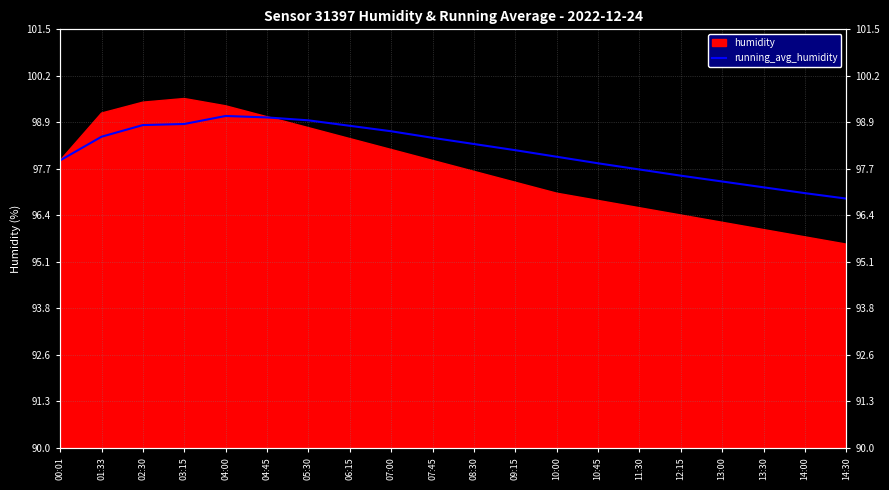

Reading right to left, extract all data points from this chart.

14:30=96.8	14:00=97.0	13:30=97.2	13:00=97.3	12:15=97.5	11:30=97.7	10:45=97.8	10:00=98.0	09:15=98.2	08:30=98.3	07:45=98.5	07:00=98.7	06:15=98.8	05:30=99.0	04:45=99.1	04:00=99.1	03:15=98.9	02:30=98.9	01:33=98.5	00:01=97.9